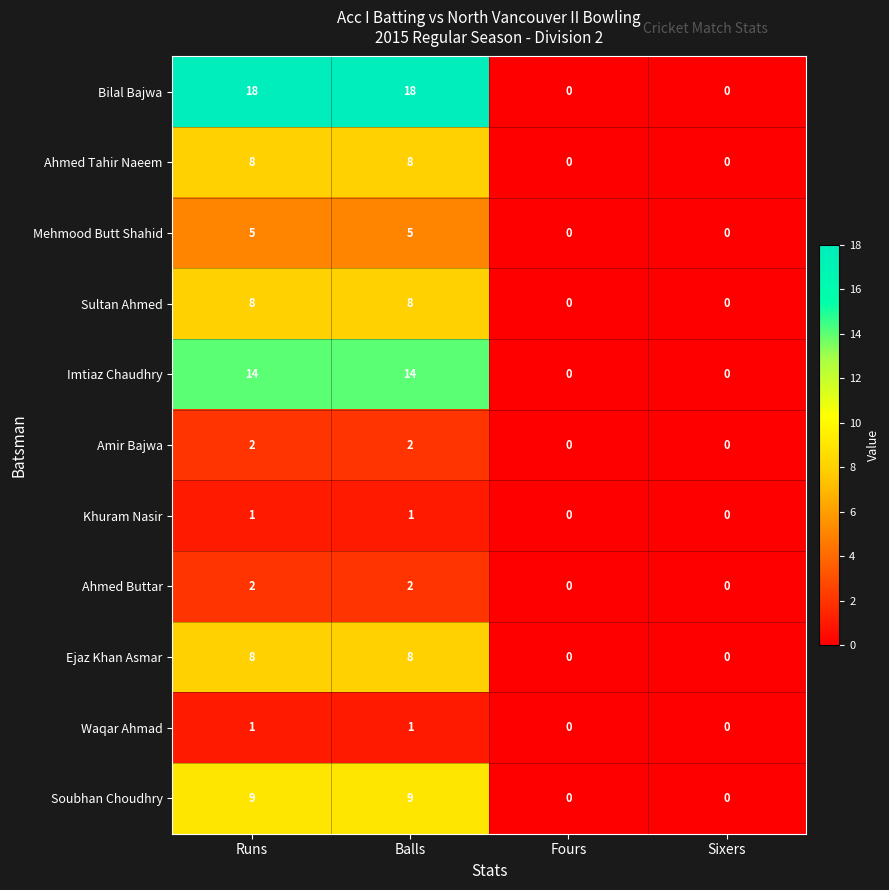

What is the difference between the maximum and second lowest values in the Soubhan Choudhry series?

9